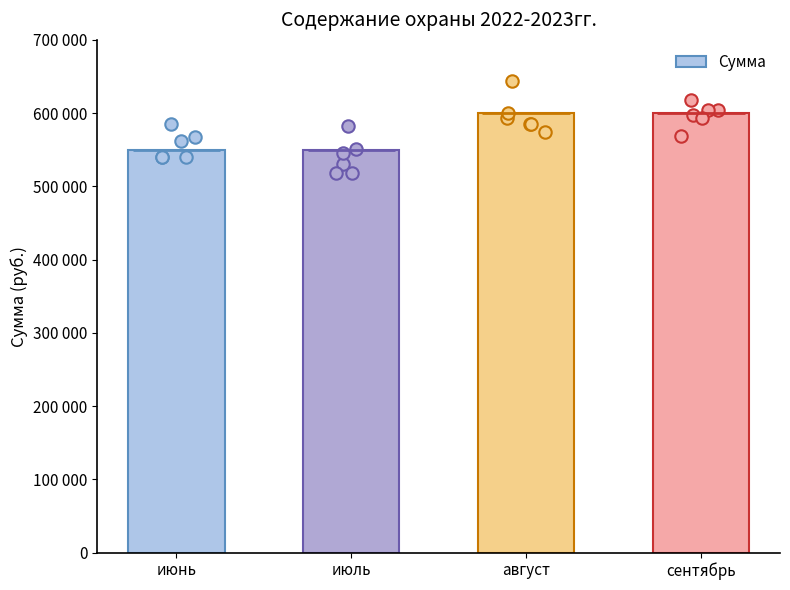

What is the change in value from июль to сентябрь?

+50000